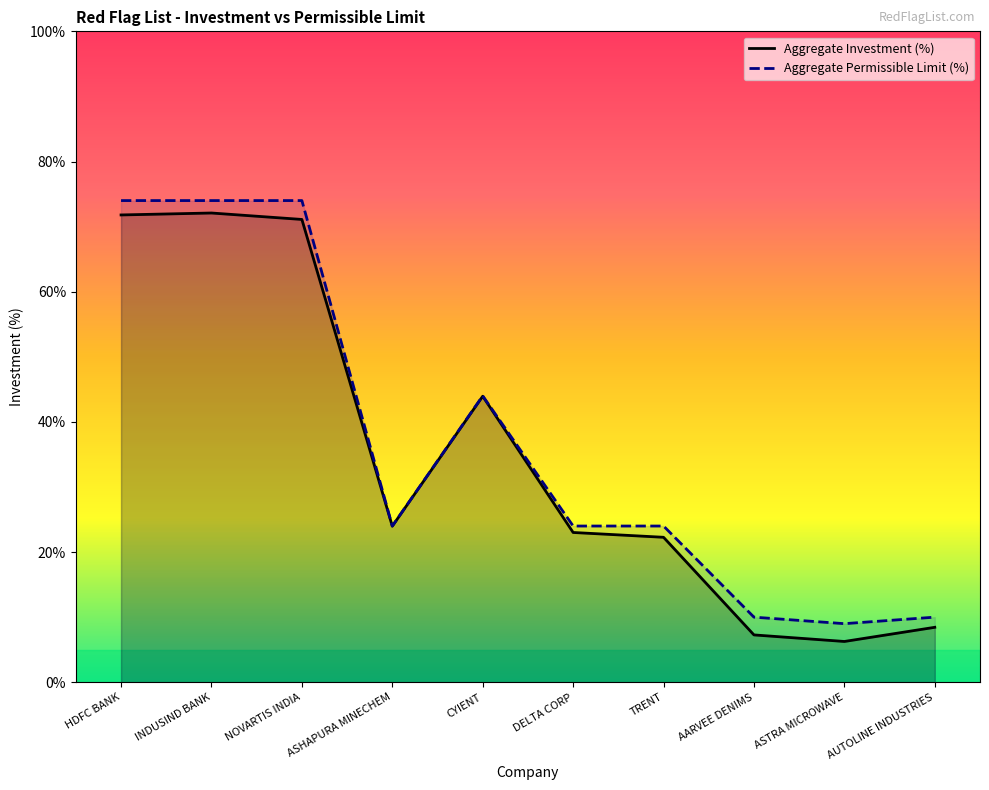

Reading left to right, what are all the values shown in this chart?

Aggregate Investment (%): 71.8	72.1	71.1	24.0	43.9	23.0	22.3	7.3	6.3	8.4
Aggregate Permissible Limit (%): 74.0	74.0	74.0	24.0	44.0	24.0	24.0	10.0	9.0	10.0